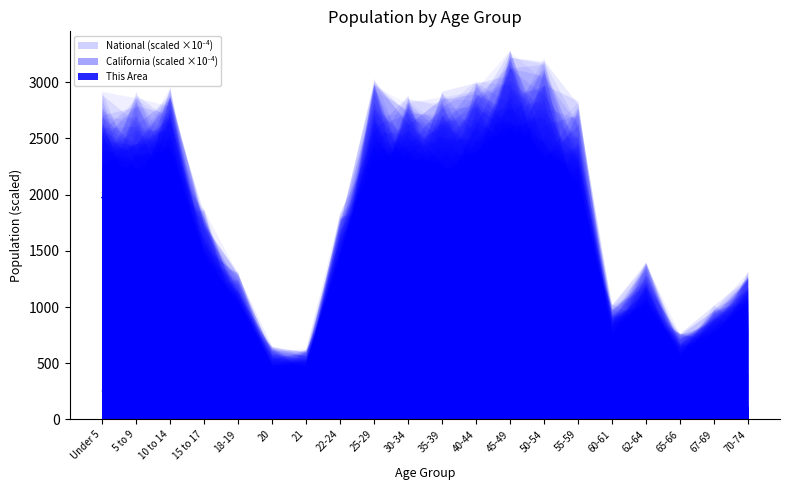

True or false: California and National cross at least once.

False